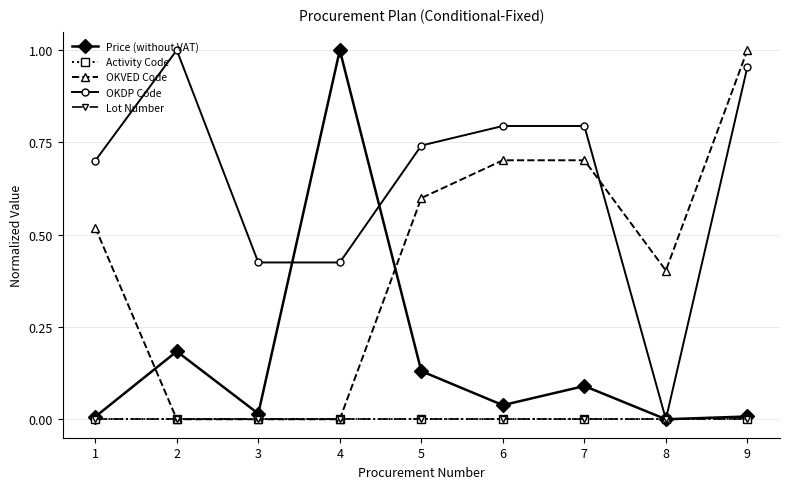

Does the chart have visible grid lines?

Yes